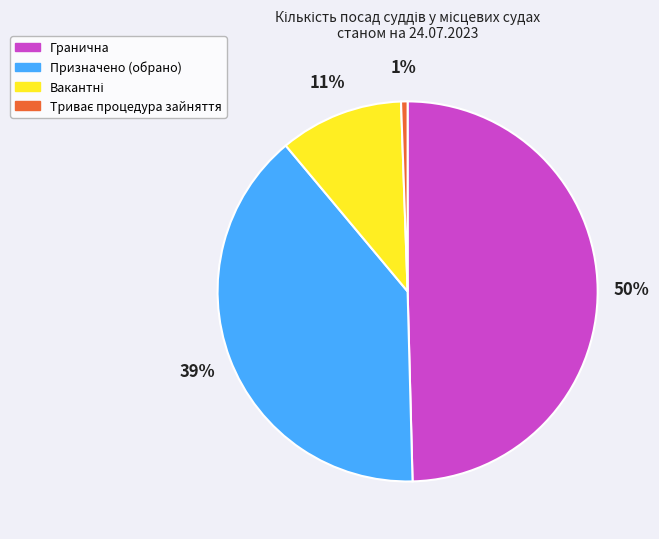

True or false: Гранична accounts for 50% of the total.

True